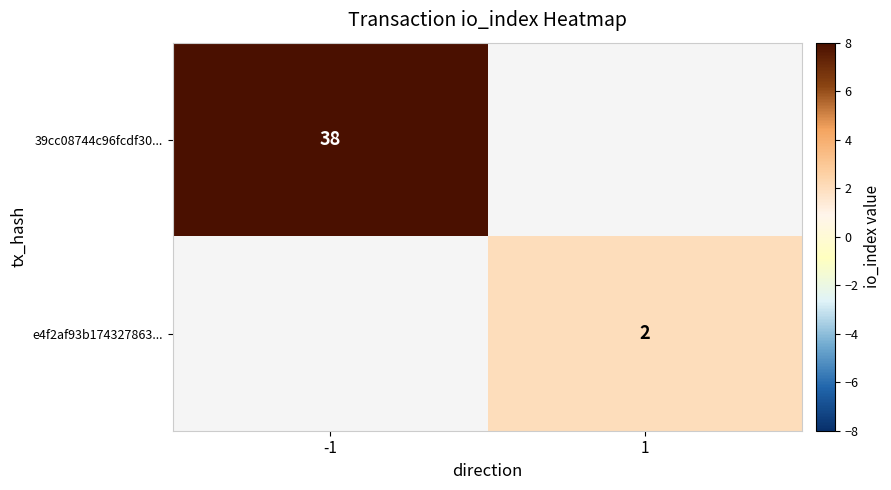

The e4f2af93b174327863... series shows 2 at 1. True or false?

True